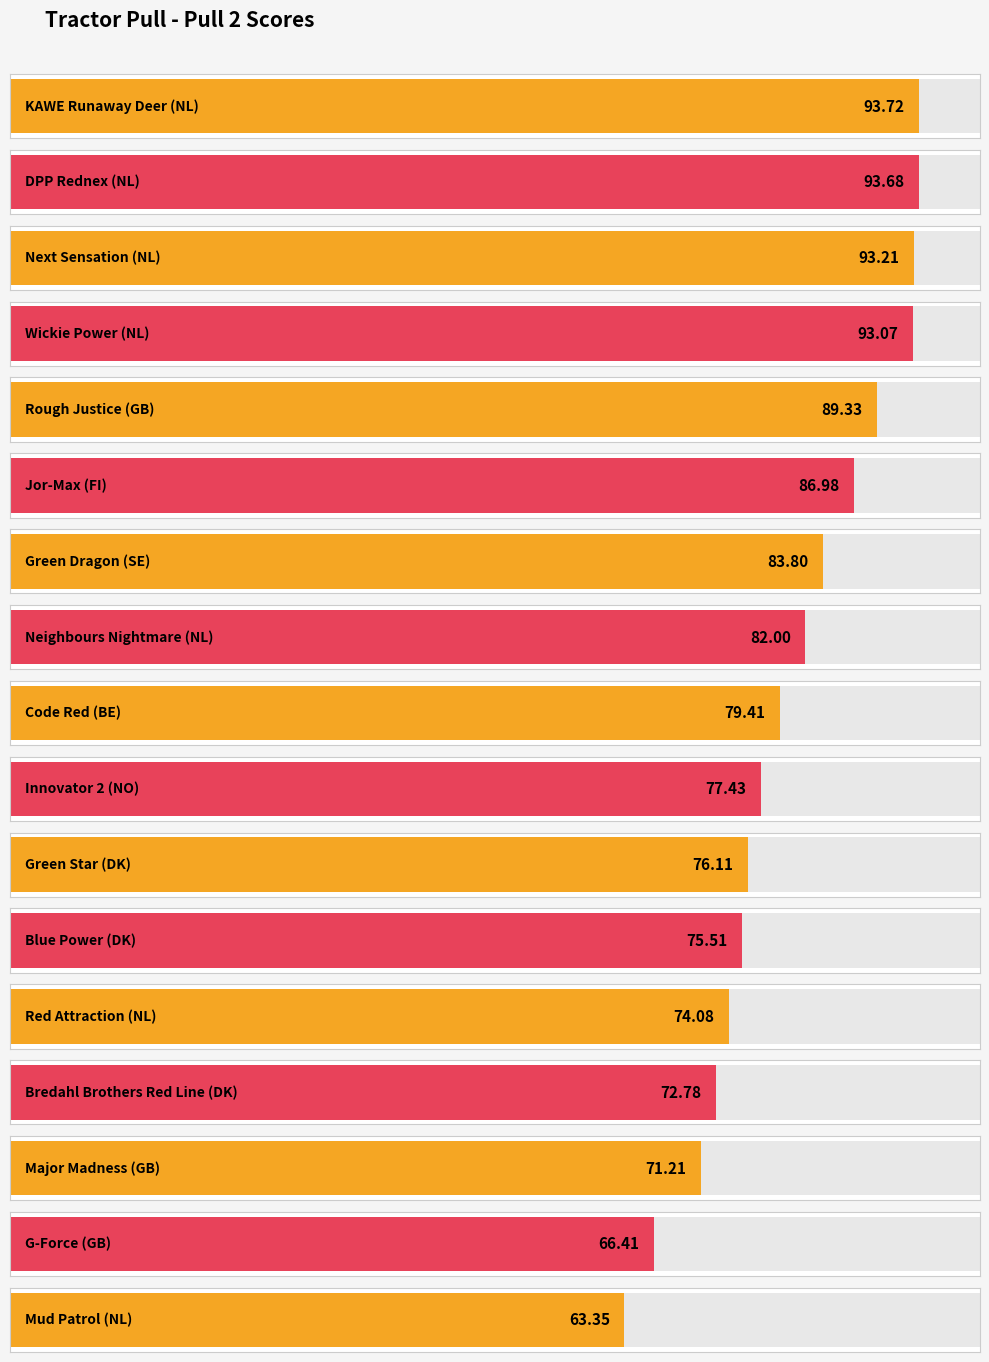

The value at Mud Patrol (NL) is 12.8. True or false?

False